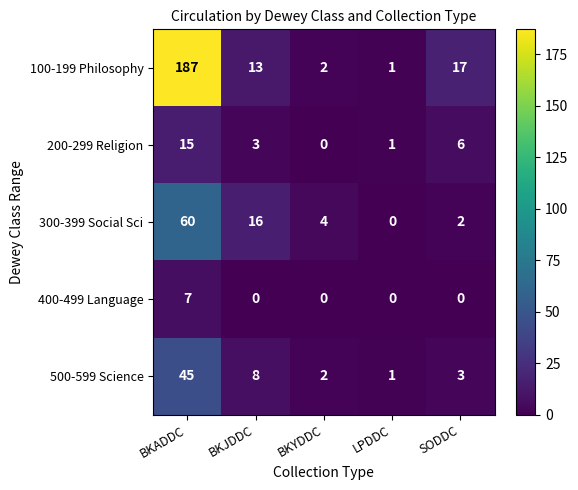

Reading right to left, extract all data points from this chart.

100-199 Philosophy: SODDC=17	LPDDC=1	BKYDDC=2	BKJDDC=13	BKADDC=187
200-299 Religion: SODDC=6	LPDDC=1	BKYDDC=0	BKJDDC=3	BKADDC=15
300-399 Social Sci: SODDC=2	LPDDC=0	BKYDDC=4	BKJDDC=16	BKADDC=60
400-499 Language: SODDC=0	LPDDC=0	BKYDDC=0	BKJDDC=0	BKADDC=7
500-599 Science: SODDC=3	LPDDC=1	BKYDDC=2	BKJDDC=8	BKADDC=45